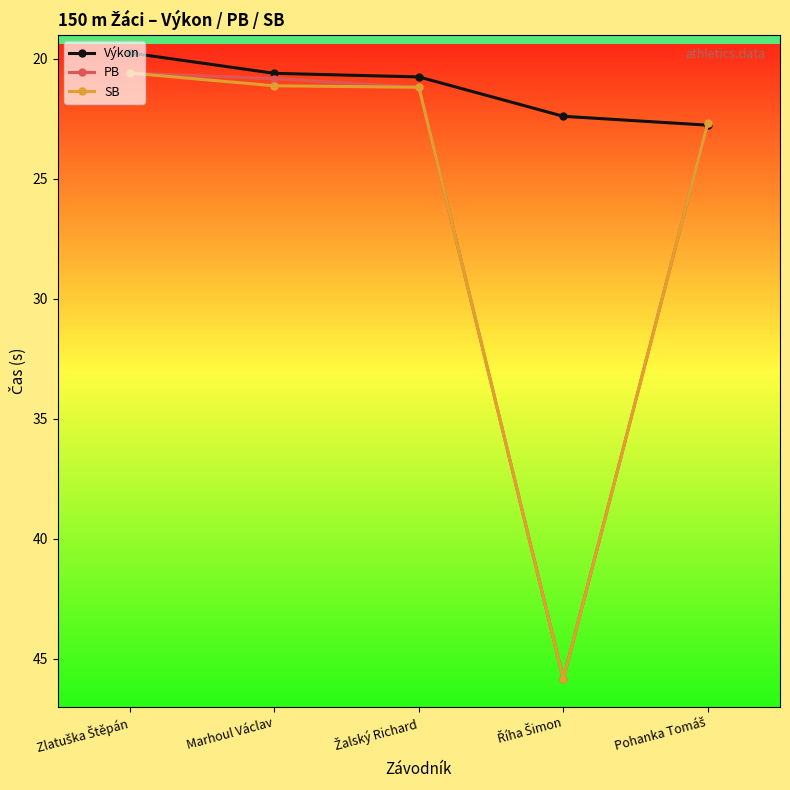

True or false: SB has a value of 21.1 at Marhoul Václav.

True